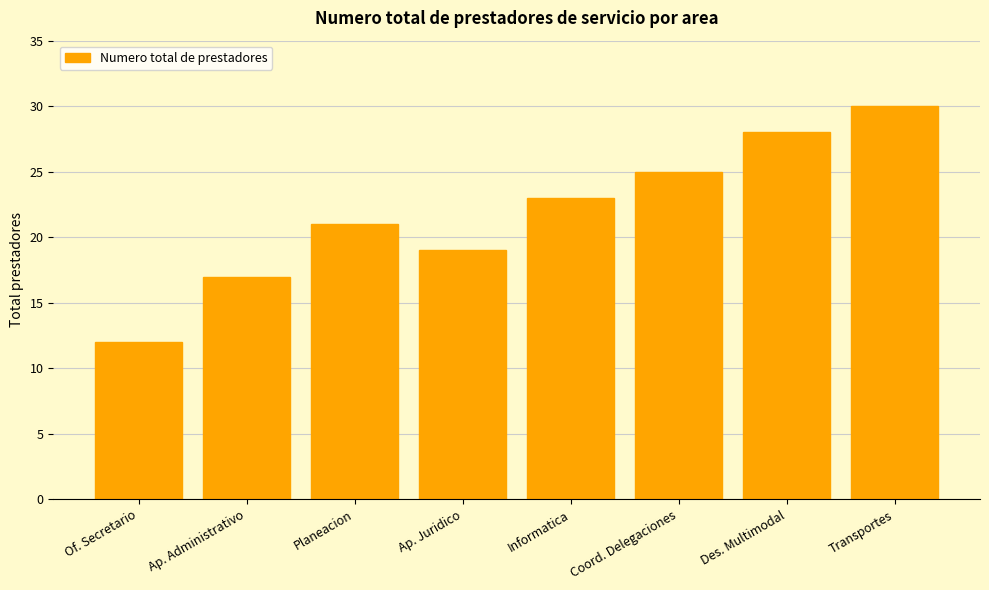

Read the value at Transportes, to the nearest 5.

30